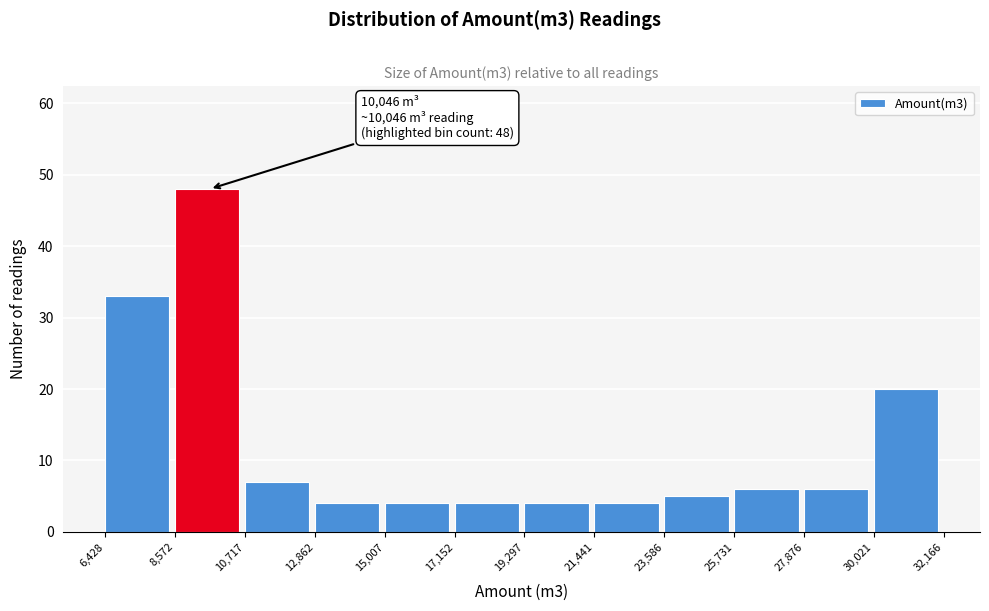

Which range on the x-axis has the tallest bar?

8,572 to 10,717